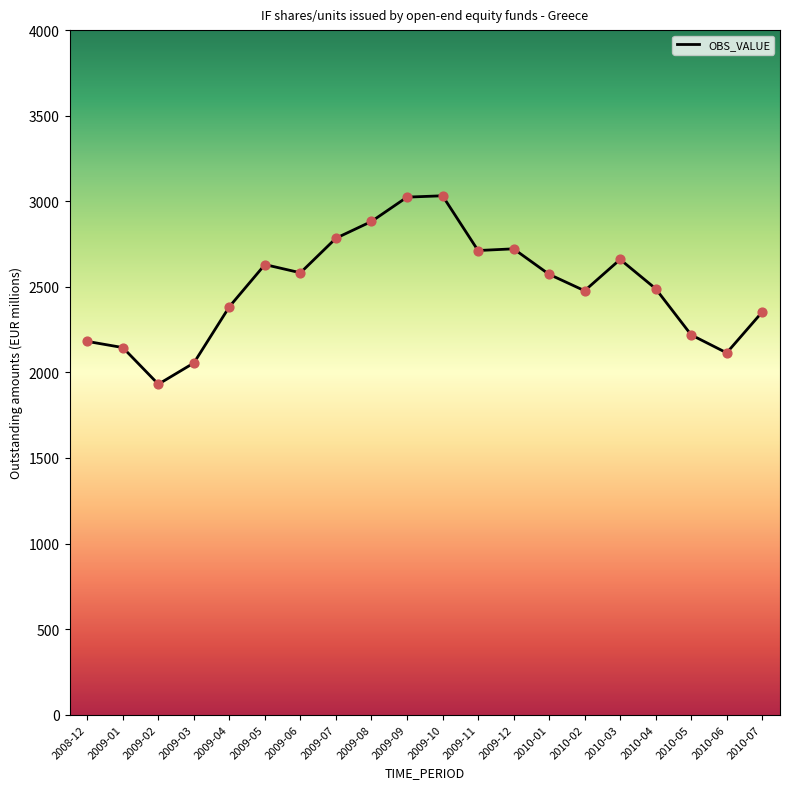

What is the change in value from 2009-06 to 2009-12?

+140